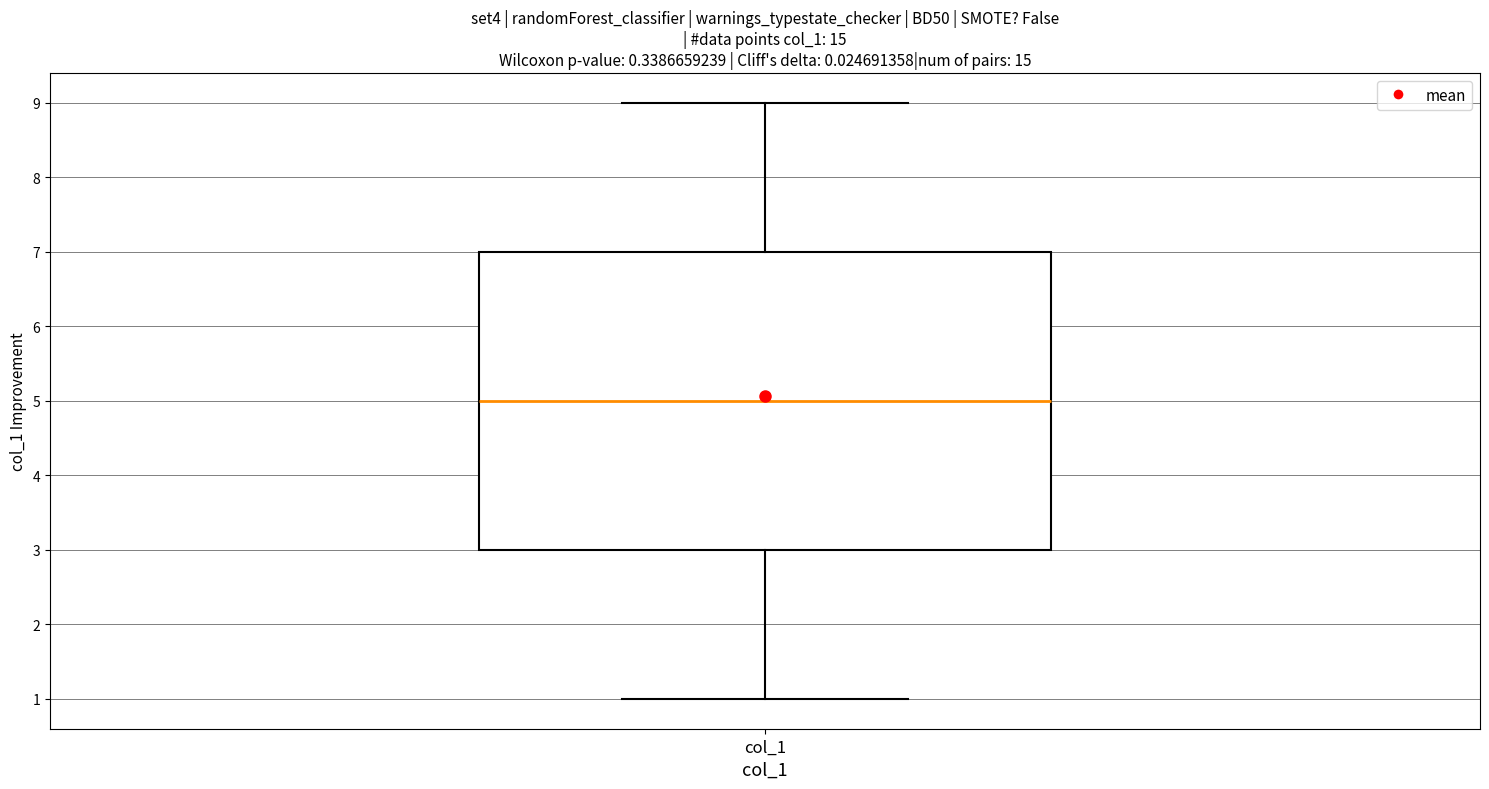

Read this box plot against the y-axis: the position of the median line, the range covered by the box, and the ends of both whiskers. The values are not printed on the chart, so give them approximately, as read against the axis.

median 5, box 3 to 7, whiskers 1 to 9